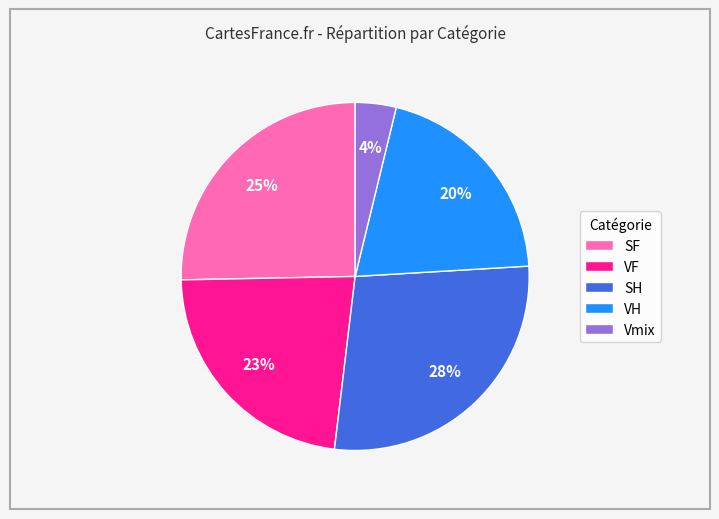

Rank the categories by value from highest to lowest.

SH, SF, VF, VH, Vmix